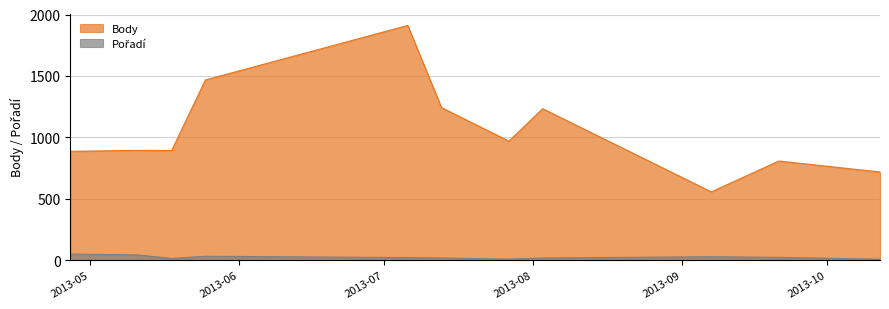

What is the sum of all Body values?

11575